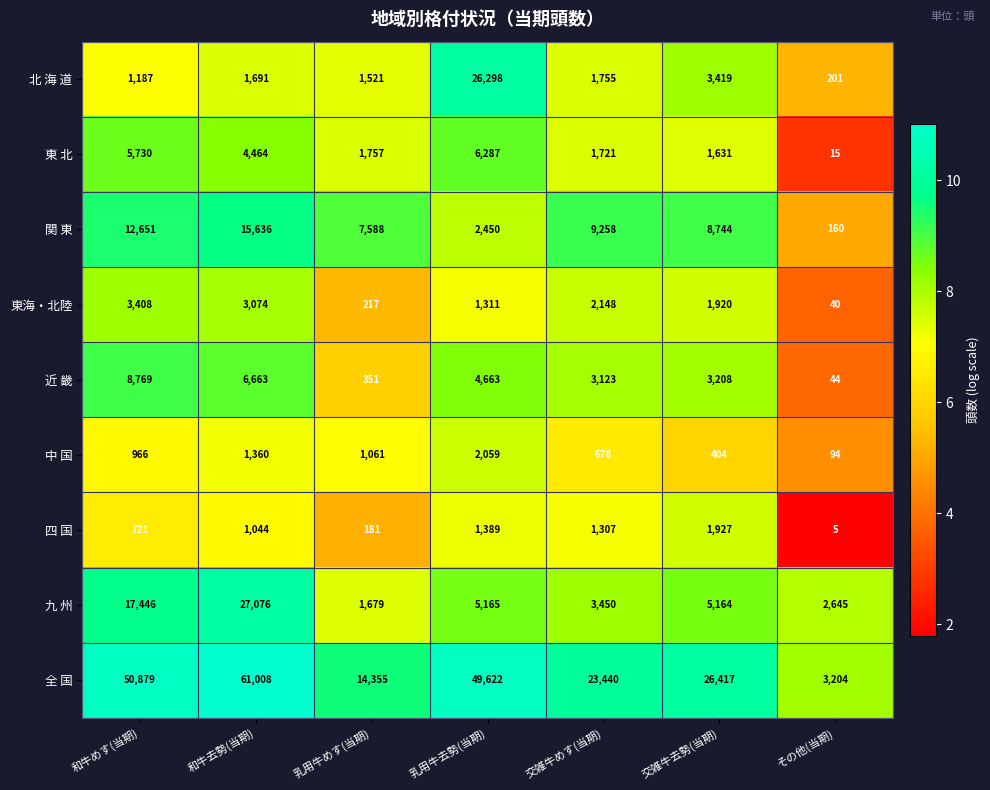

At how many categories does at least one series exceed 7?

7